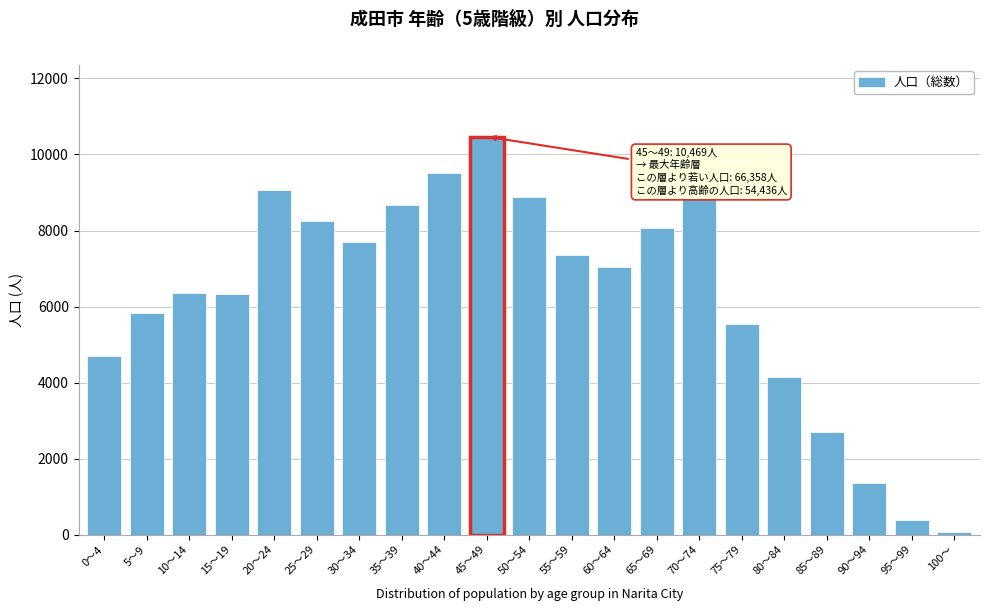

Which has a higher value, 0～4 or 30～34?

30～34